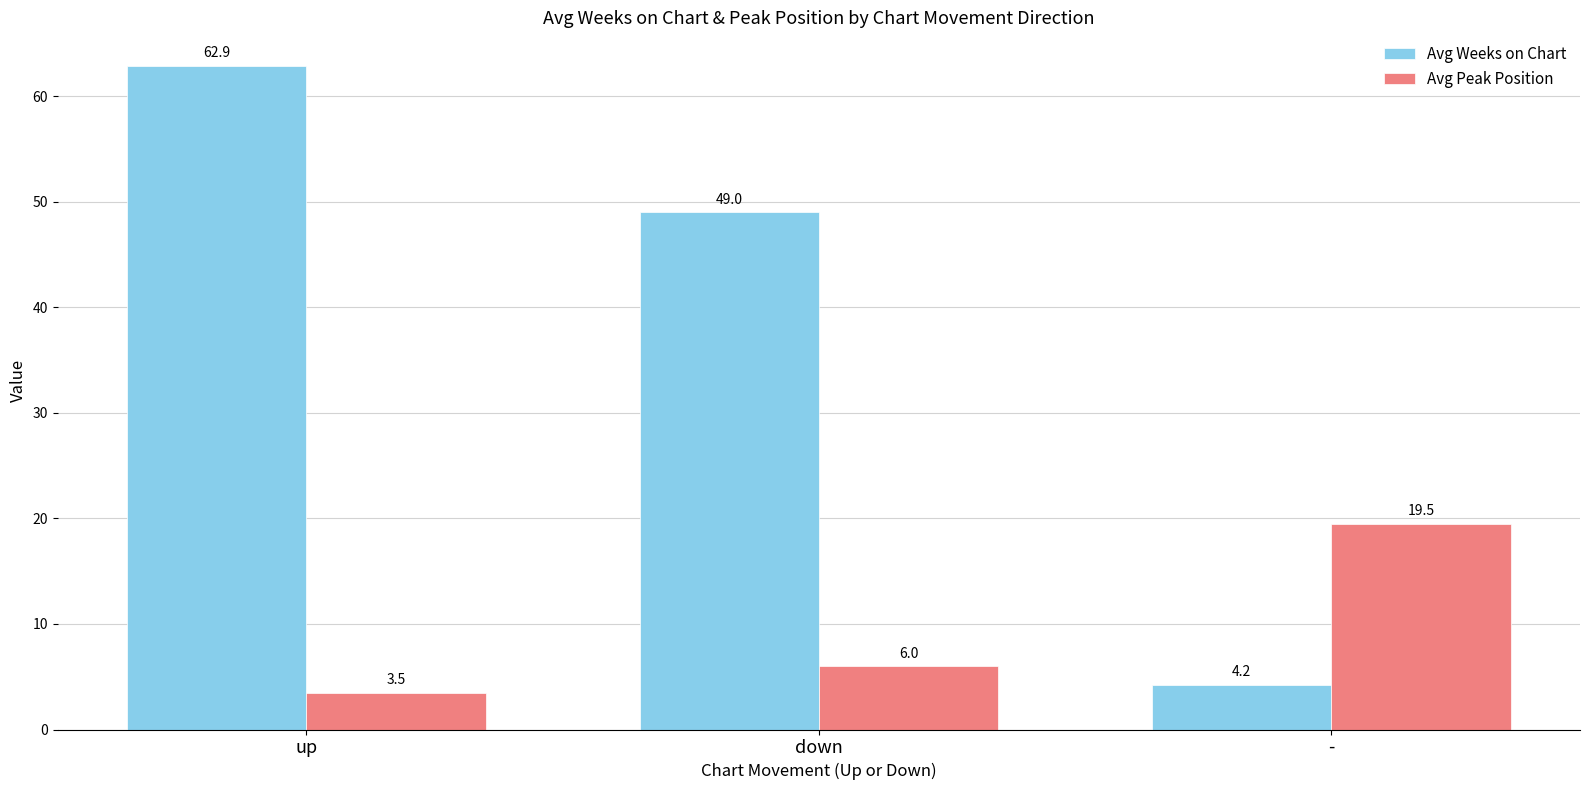

Count the number of data series in this chart.

2